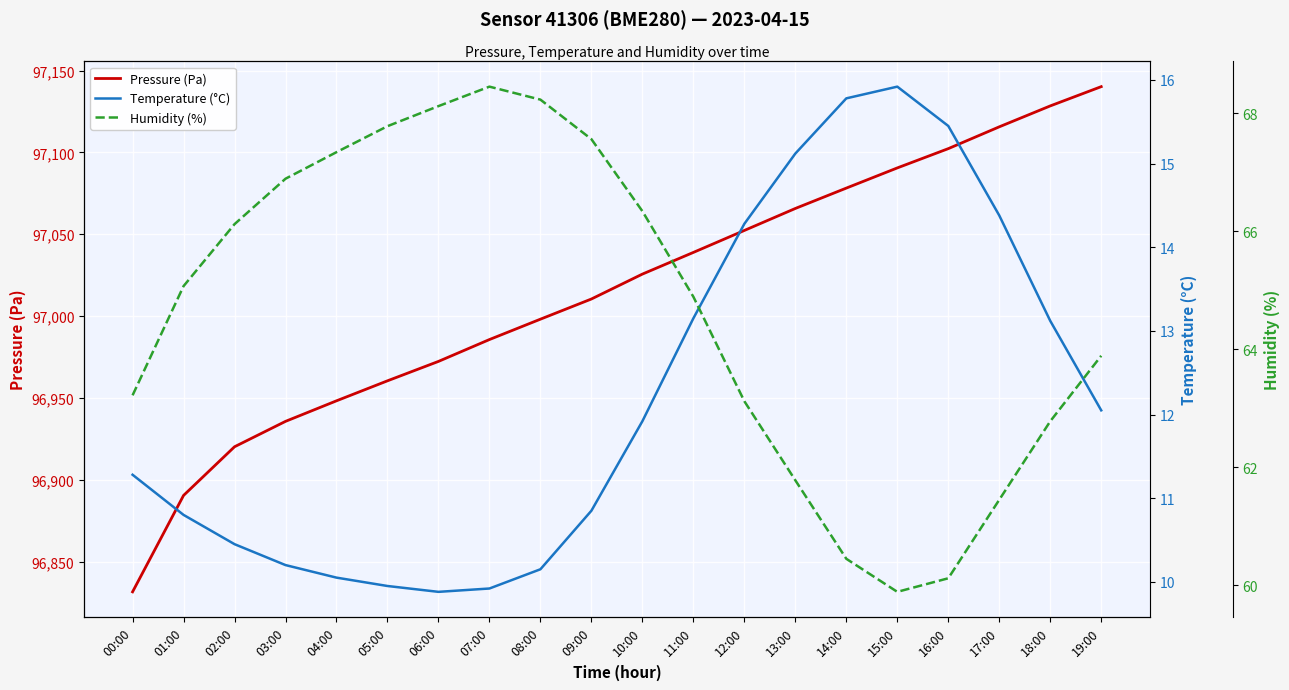

The value of Temperature (°C) at 14:00 is 4.3. True or false?

False